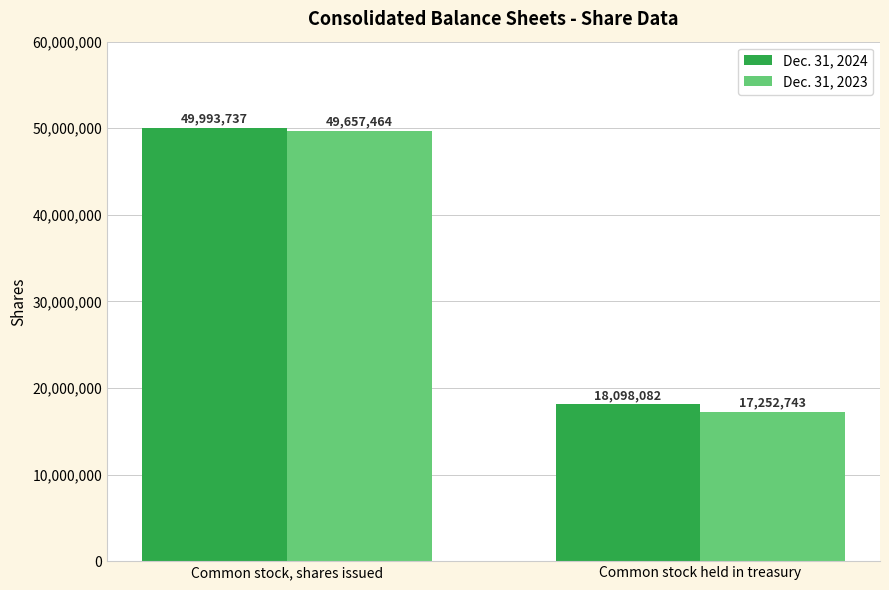

Count the Dec. 31, 2023 values in the range 17252743 to 49657464.

2